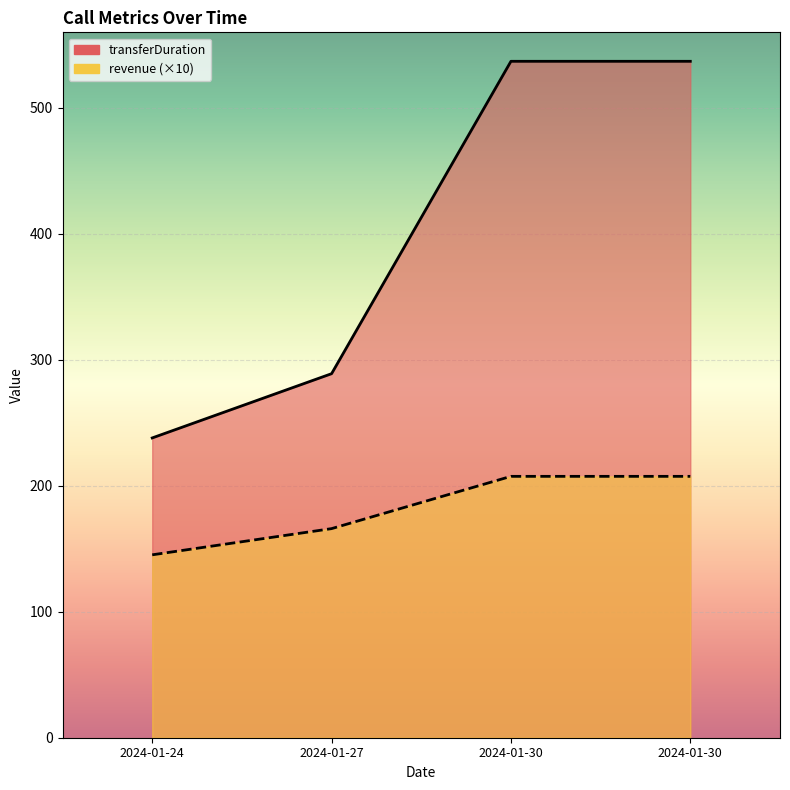

Reading left to right, transcribe all the data shown in this chart.

transferDuration: 238.0	289.0	537.0	537.0
revenue: 145.2	166.0	207.5	207.5